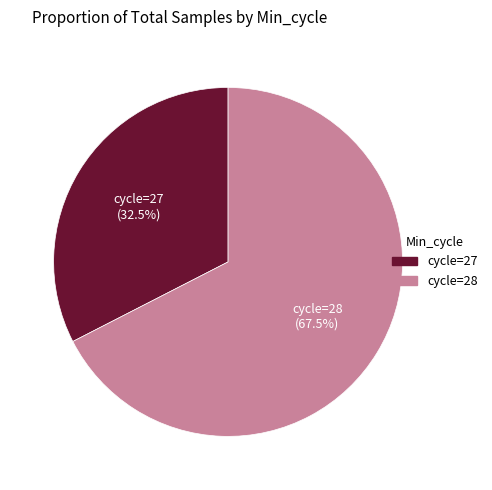

Is there a majority slice in this chart?

Yes